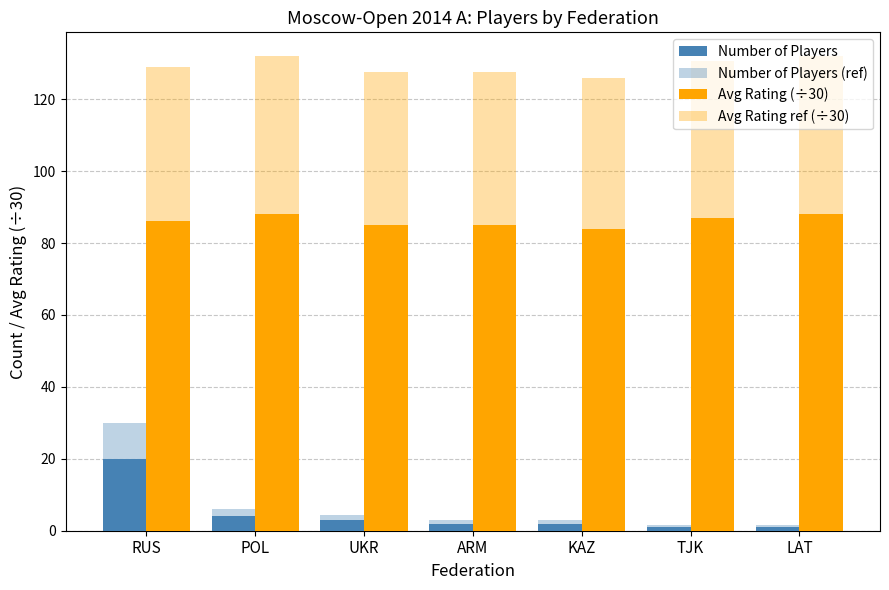

How many data points does each series have?

7